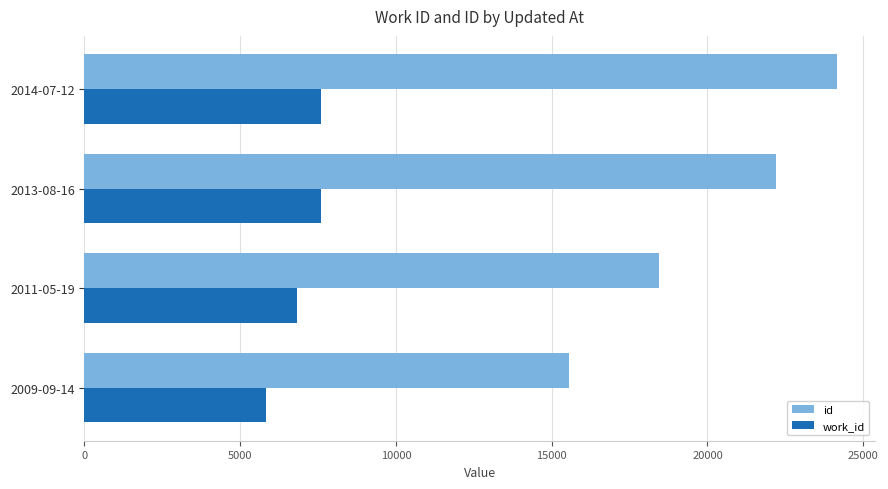

Where is work_id nearest to the value 6708?

2011-05-19